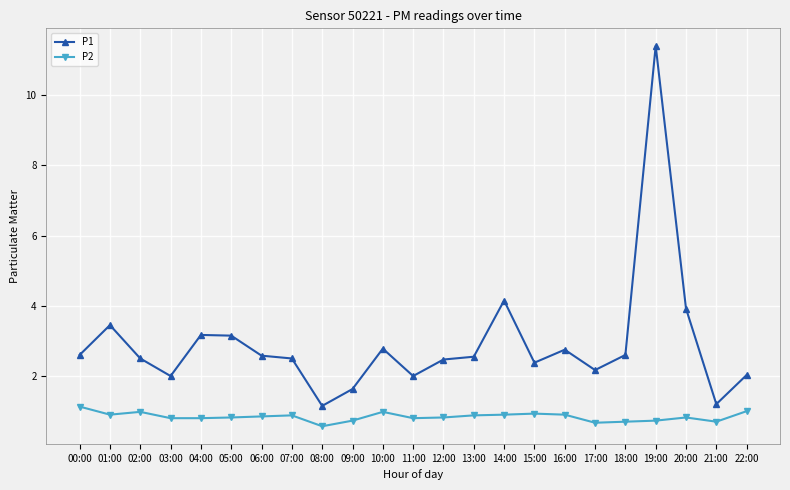

What is the difference between the maximum and minimum values in the P2 series?

0.6